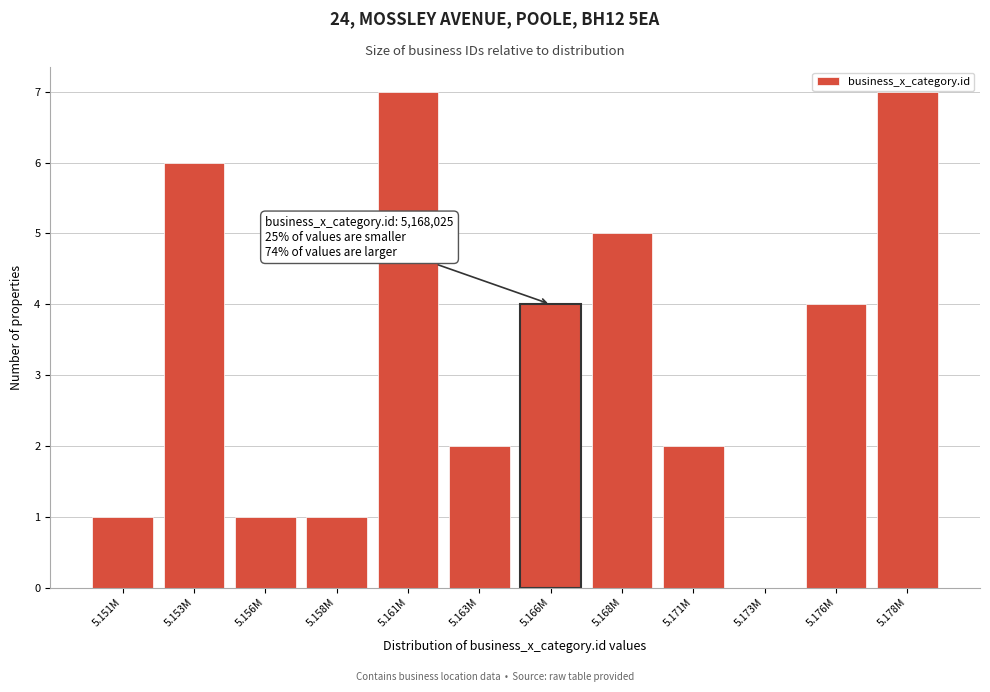

Reading left to right, extract all data points from this chart.

5.151M=1	5.153M=6	5.156M=1	5.158M=1	5.161M=7	5.163M=2	5.166M=4	5.168M=5	5.171M=2	5.173M=0	5.176M=4	5.178M=7